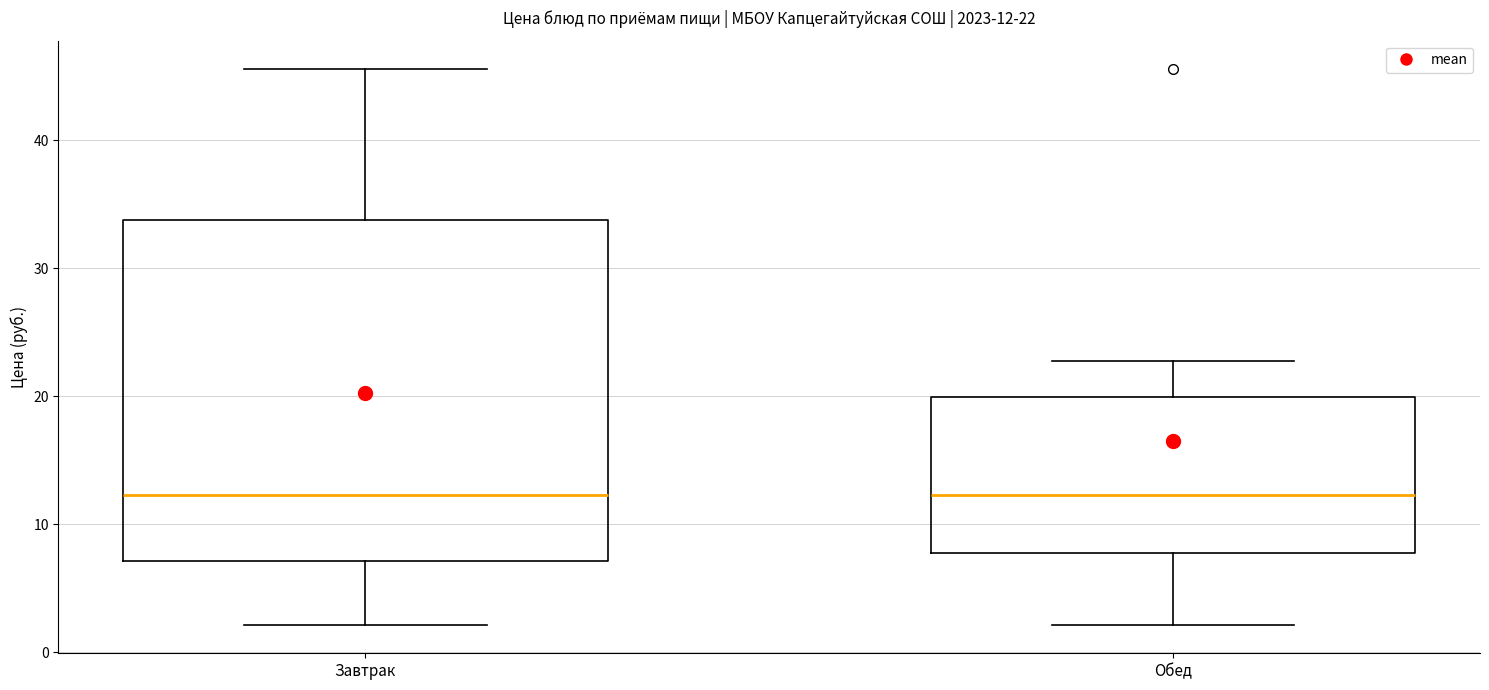

Comparing the boxes themselves (not the whiskers), which one is the tallest?

Завтрак